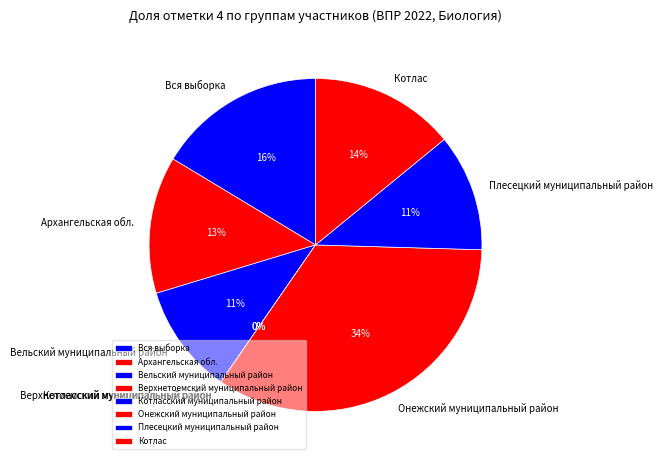

Is there any slice that represents more than half of the pie?

No